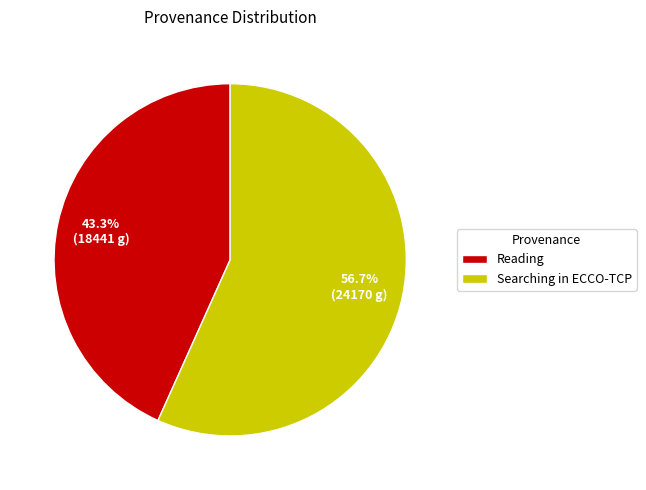

What percentage is NOT represented by Reading?

56.7%